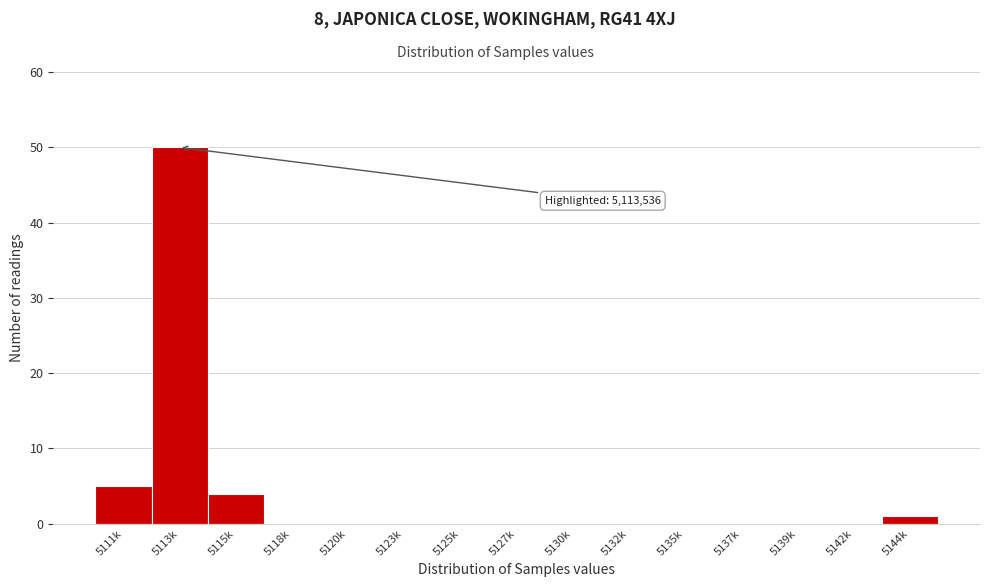

Reading left to right, extract all data points from this chart.

5111k=5	5113k=50	5115k=4	5118k=0	5120k=0	5123k=0	5125k=0	5127k=0	5130k=0	5132k=0	5135k=0	5137k=0	5139k=0	5142k=0	5144k=1